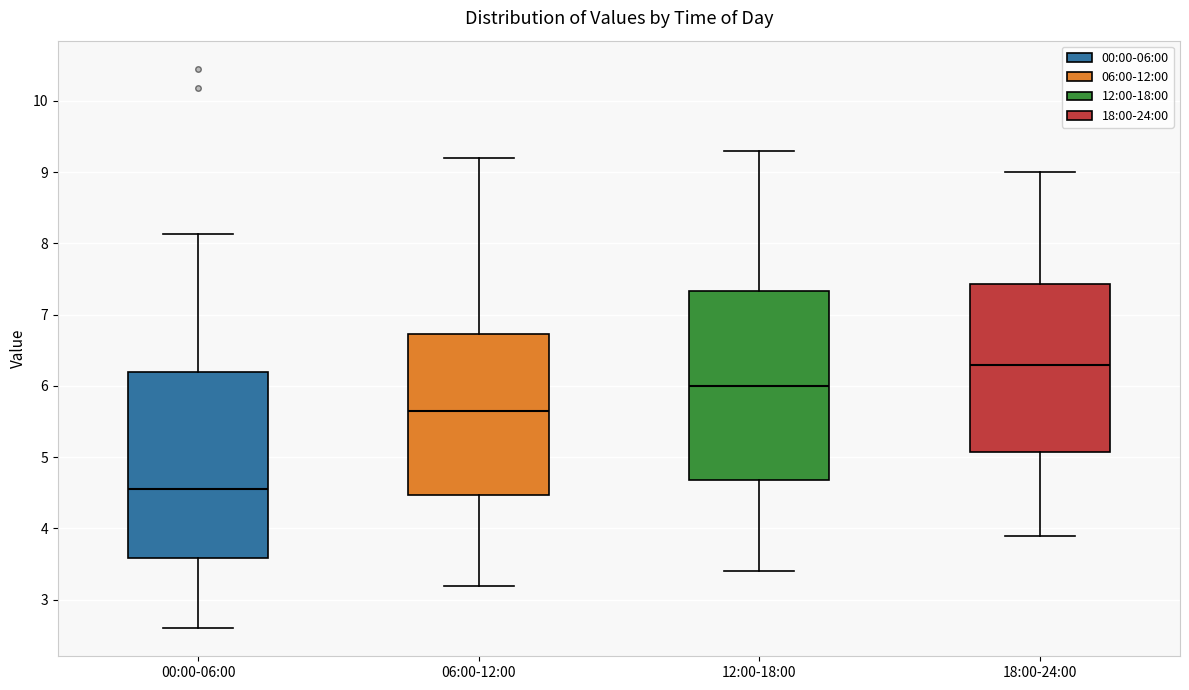

Which box's median line is the highest?

18:00-24:00